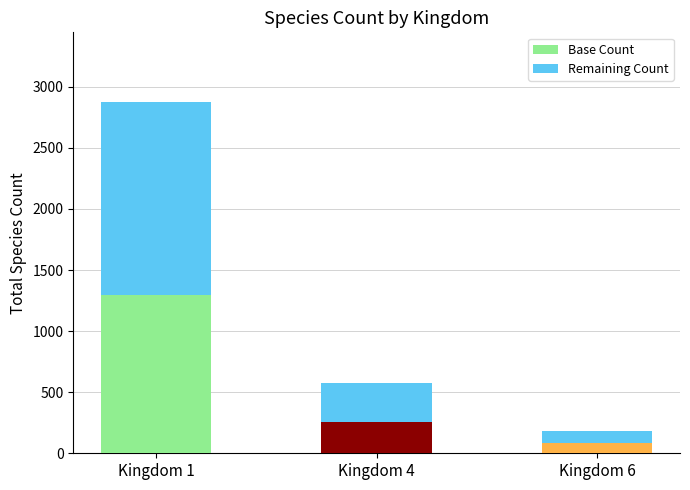

What are all the series names shown in the legend?

Base Count, Remaining Count